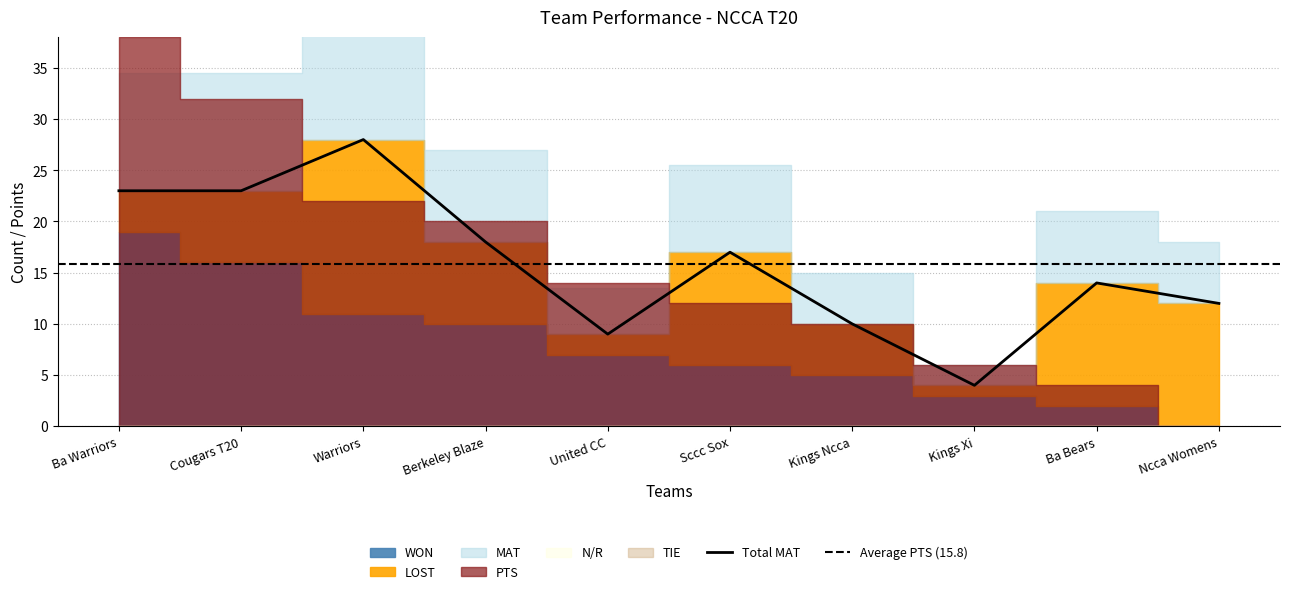

The WON series shows 15 at Berkeley Blaze. True or false?

False